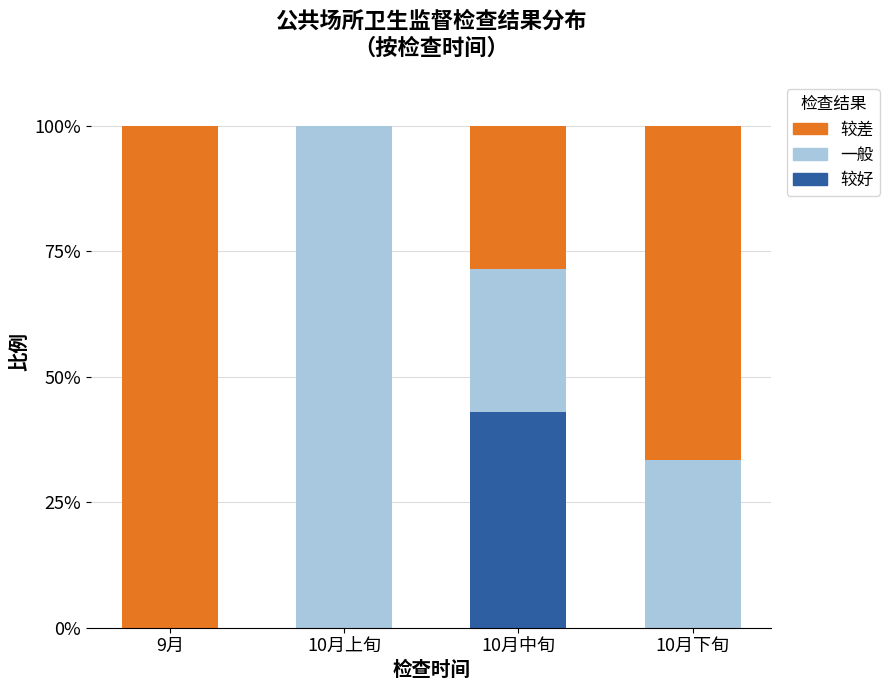

What is the total value across all series at 10月中旬?

100.0